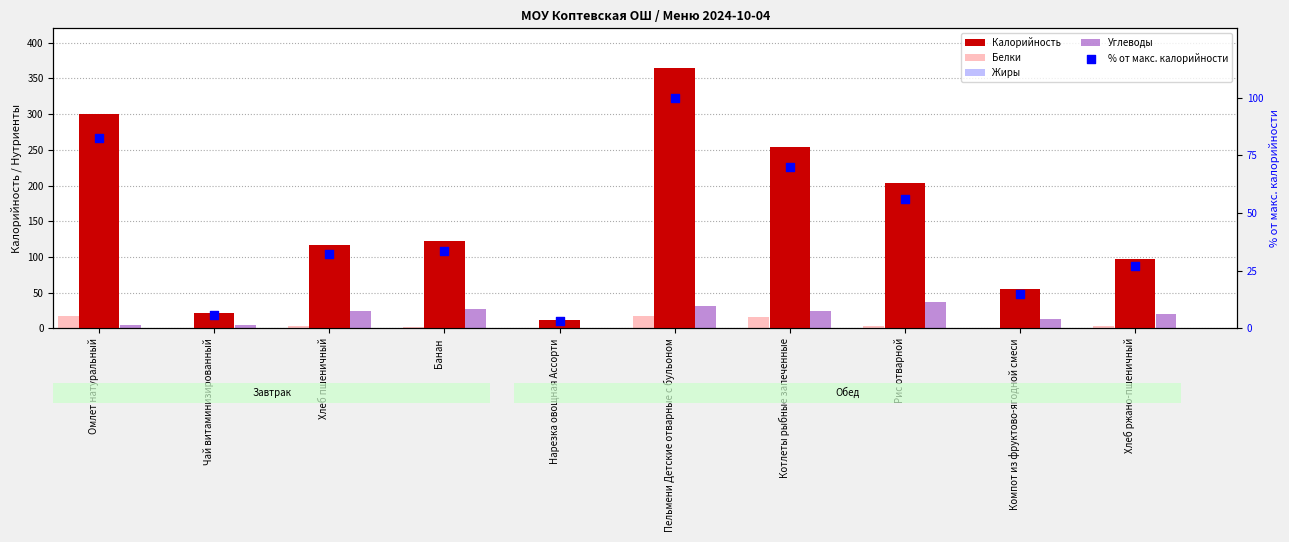

Which series contains the highest Y value?

Калорийность